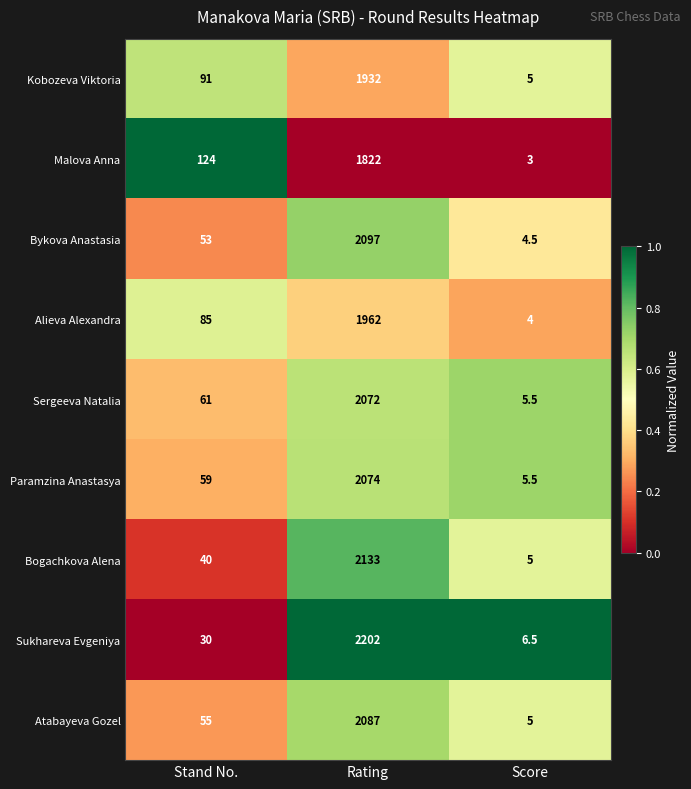

What is the total value across all series at Stand No.?

598.0